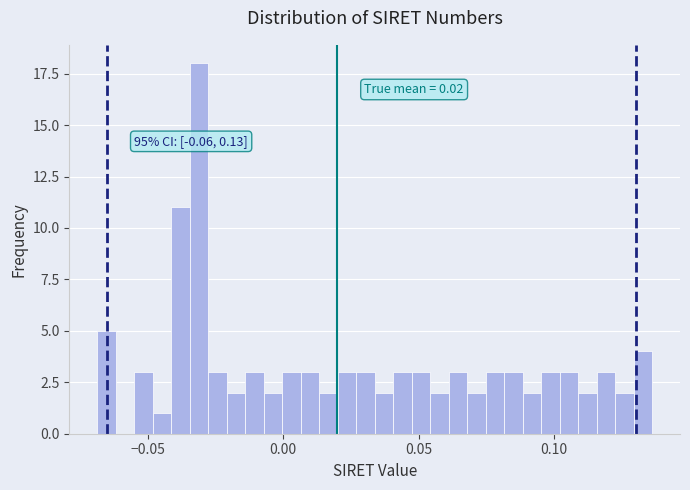

Around what value on the x-axis is the tallest bar? Give the approximate position of its centre, as read against the axis.

-0.030